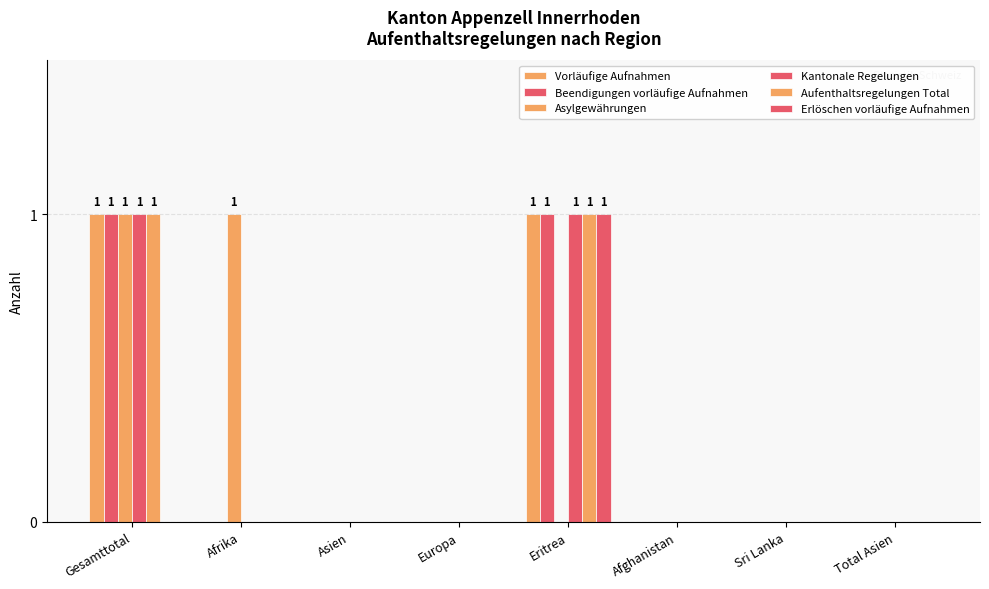

Which series changed the most between Asien and Total Asien?

Vorläufige Aufnahmen